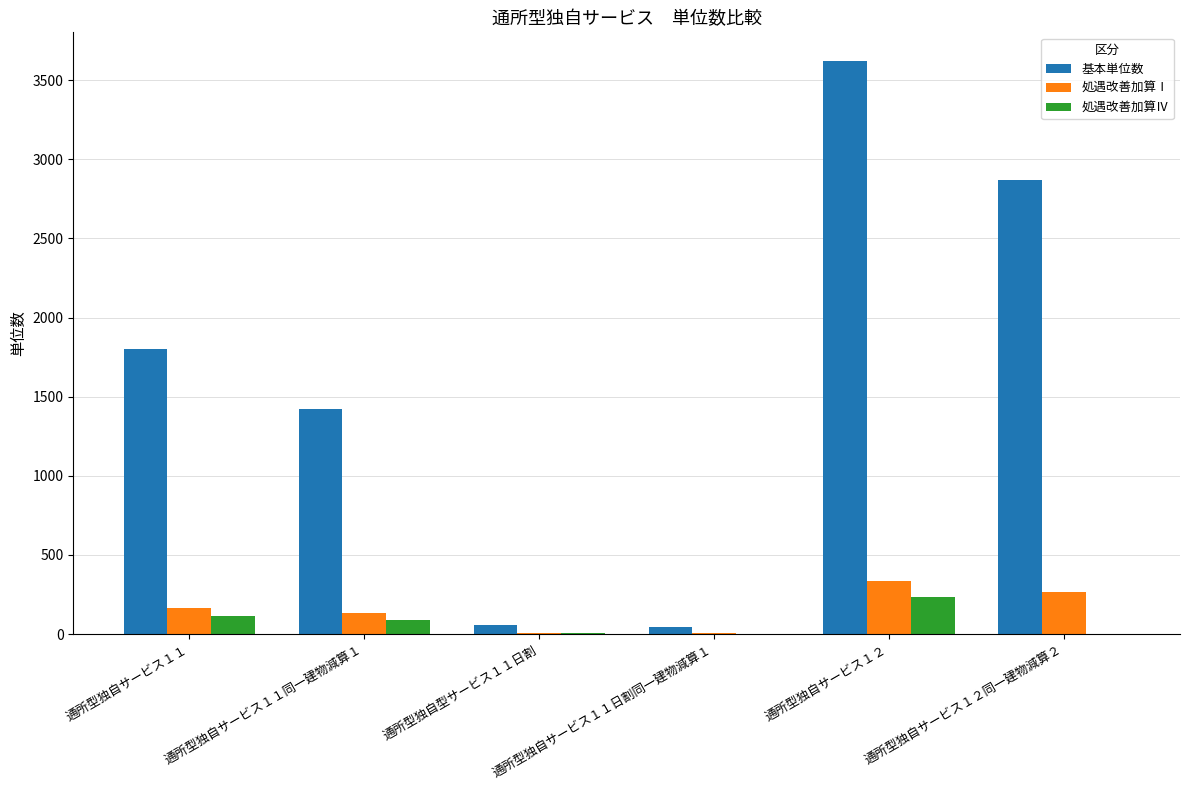

Which series has the largest total across all categories?

基本単位数